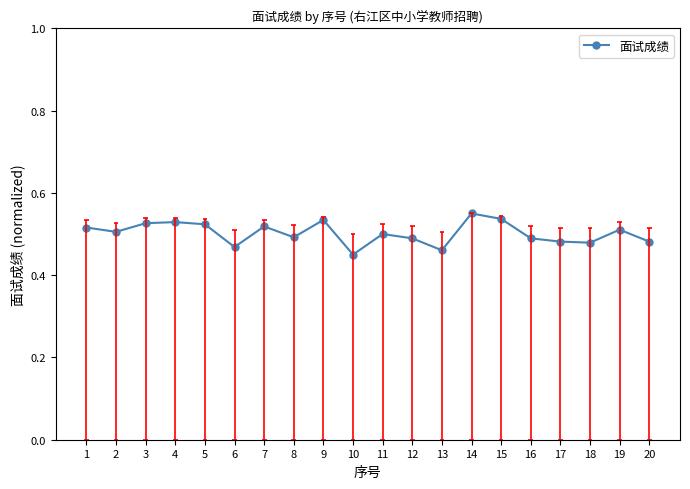

What is the value of the 15th point from the left?

0.5